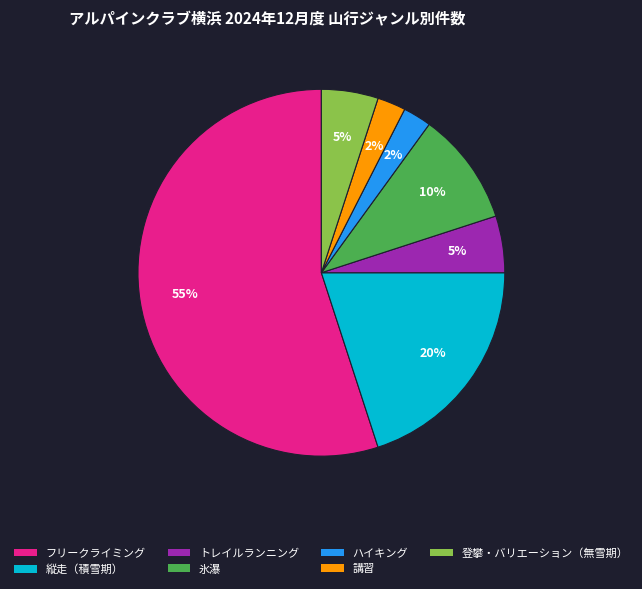

Is it true that 講習 is 2% of the pie?

True